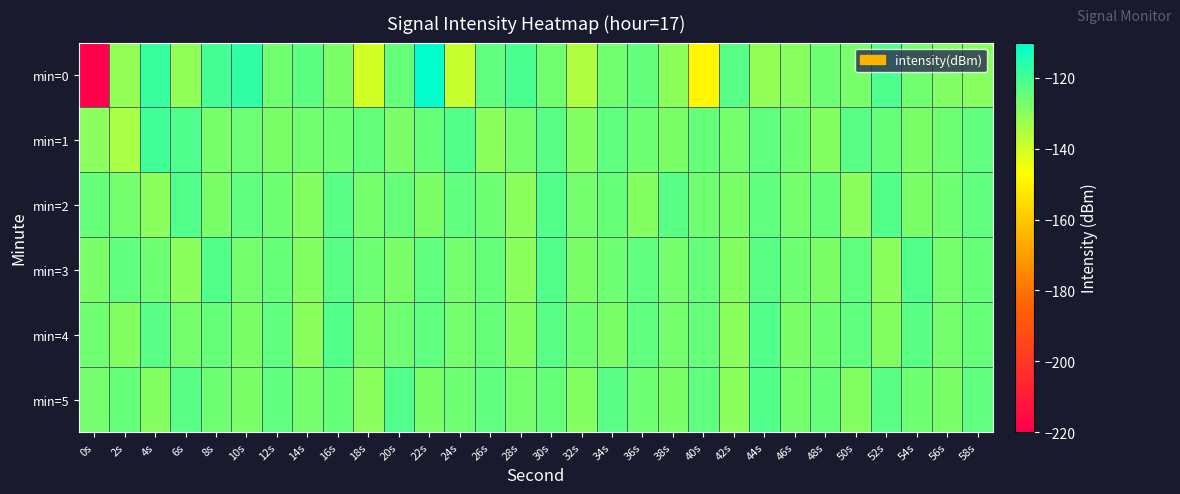

Reading left to right, list all the values displayed in this chart.

min=0: 0s=-220.8	2s=-131.3	4s=-118.4	6s=-131.0	8s=-120.2	10s=-117.3	12s=-126.4	14s=-123.6	16s=-127.7	18s=-140.3	20s=-124.7	22s=-110.1	24s=-138.8	26s=-124.1	28s=-121.1	30s=-126.4	32s=-135.3	34s=-126.6	36s=-124.3	38s=-130.2	40s=-148.9	42s=-122.6	44s=-131.5	46s=-129.5	48s=-125.9	50s=-127.2	52s=-121.5	54s=-126.5	56s=-128.5	58s=-129.4
min=1: 0s=-130.2	2s=-134.3	4s=-119.5	6s=-121.5	8s=-127.4	10s=-125.7	12s=-127.7	14s=-126.4	16s=-126.2	18s=-124.4	20s=-128.0	22s=-125.0	24s=-122.0	26s=-130.0	28s=-127.0	30s=-123.0	32s=-129.0	34s=-124.0	36s=-126.0	38s=-128.0	40s=-125.0	42s=-127.0	44s=-124.0	46s=-126.0	48s=-129.0	50s=-123.0	52s=-125.0	54s=-128.0	56s=-126.0	58s=-124.0
min=2: 0s=-125.0	2s=-127.0	4s=-130.0	6s=-122.0	8s=-128.0	10s=-124.0	12s=-126.0	14s=-129.0	16s=-123.0	18s=-127.0	20s=-125.0	22s=-128.0	24s=-124.0	26s=-126.0	28s=-130.0	30s=-122.0	32s=-127.0	34s=-125.0	36s=-129.0	38s=-123.0	40s=-126.0	42s=-128.0	44s=-124.0	46s=-127.0	48s=-125.0	50s=-130.0	52s=-122.0	54s=-128.0	56s=-126.0	58s=-124.0
min=3: 0s=-128.0	2s=-124.0	4s=-126.0	6s=-130.0	8s=-122.0	10s=-127.0	12s=-125.0	14s=-129.0	16s=-123.0	18s=-126.0	20s=-128.0	22s=-124.0	24s=-127.0	26s=-125.0	28s=-130.0	30s=-122.0	32s=-128.0	34s=-126.0	36s=-124.0	38s=-127.0	40s=-125.0	42s=-129.0	44s=-123.0	46s=-126.0	48s=-128.0	50s=-124.0	52s=-130.0	54s=-122.0	56s=-127.0	58s=-125.0
min=4: 0s=-126.0	2s=-129.0	4s=-123.0	6s=-127.0	8s=-125.0	10s=-128.0	12s=-124.0	14s=-130.0	16s=-122.0	18s=-128.0	20s=-126.0	22s=-124.0	24s=-127.0	26s=-125.0	28s=-129.0	30s=-123.0	32s=-126.0	34s=-128.0	36s=-124.0	38s=-127.0	40s=-125.0	42s=-130.0	44s=-122.0	46s=-128.0	48s=-126.0	50s=-124.0	52s=-129.0	54s=-123.0	56s=-127.0	58s=-125.0
min=5: 0s=-127.0	2s=-125.0	4s=-129.0	6s=-123.0	8s=-126.0	10s=-128.0	12s=-124.0	14s=-127.0	16s=-125.0	18s=-130.0	20s=-122.0	22s=-128.0	24s=-126.0	26s=-124.0	28s=-127.0	30s=-125.0	32s=-129.0	34s=-123.0	36s=-126.0	38s=-128.0	40s=-124.0	42s=-130.0	44s=-122.0	46s=-127.0	48s=-125.0	50s=-129.0	52s=-123.0	54s=-126.0	56s=-128.0	58s=-124.0